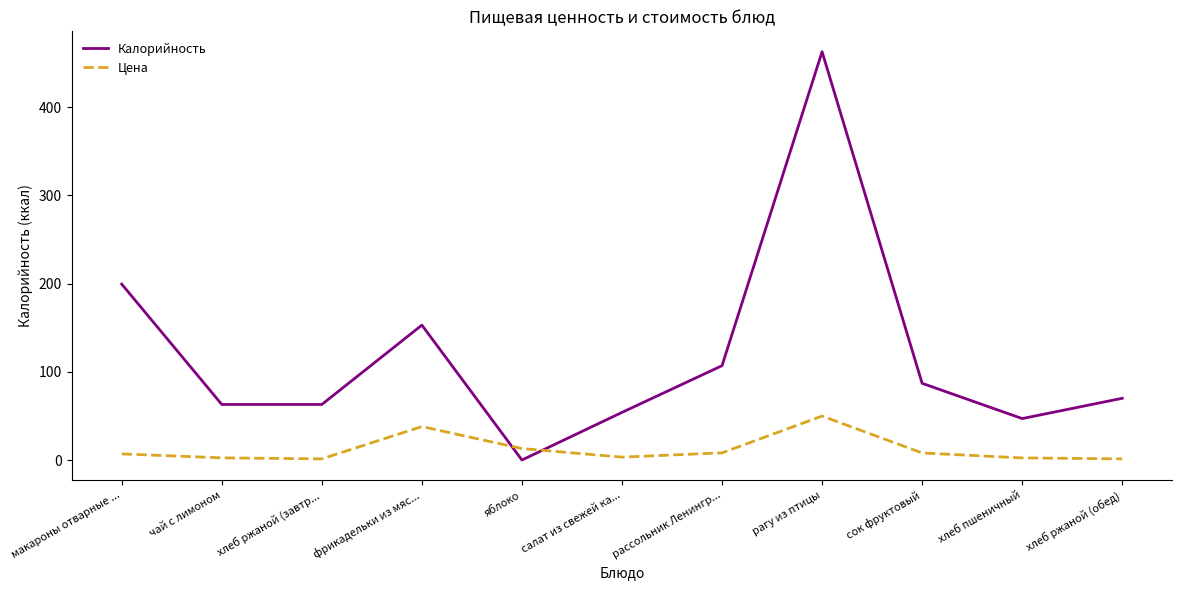

Is it true that Калорийность equals 153.0 at фрикадельки из мяс...?

True